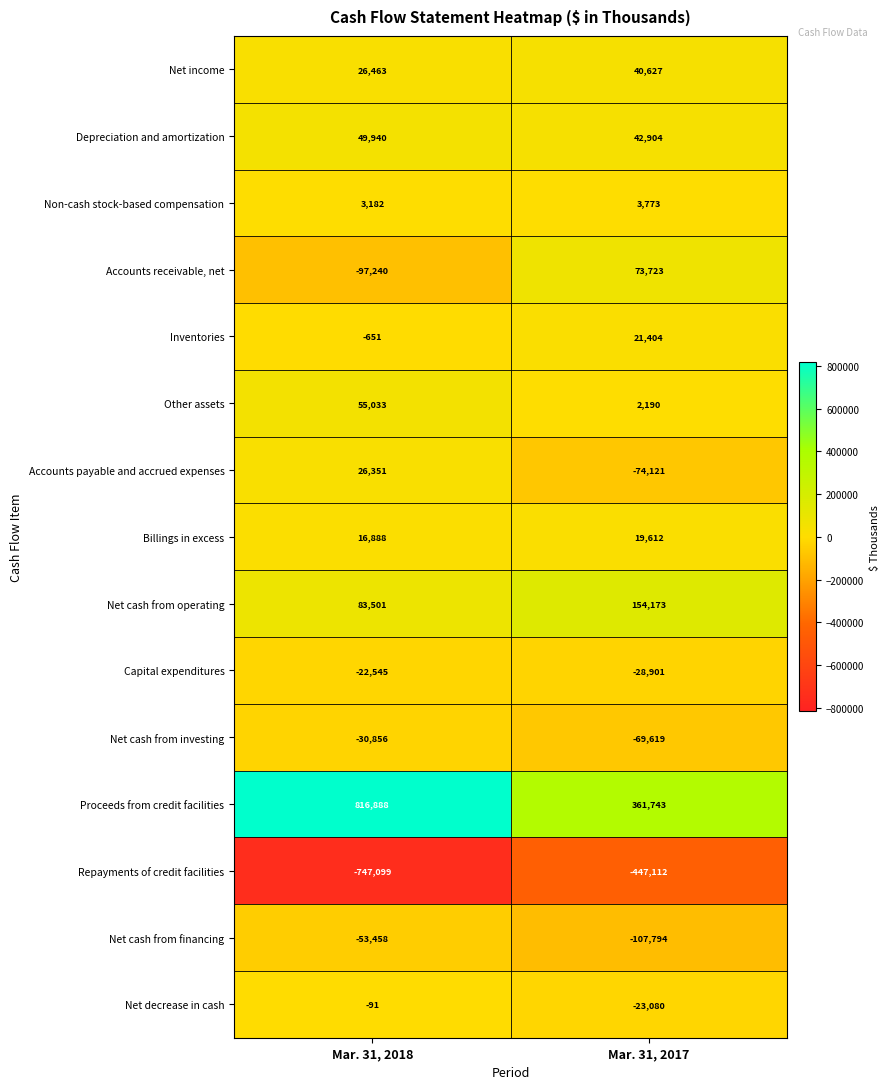

Which series has the largest range (max minus min)?

Proceeds from credit facilities